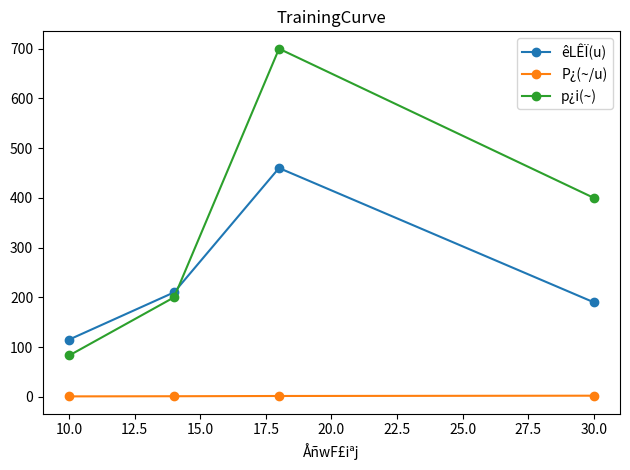

How many lines are shown in the chart?

3